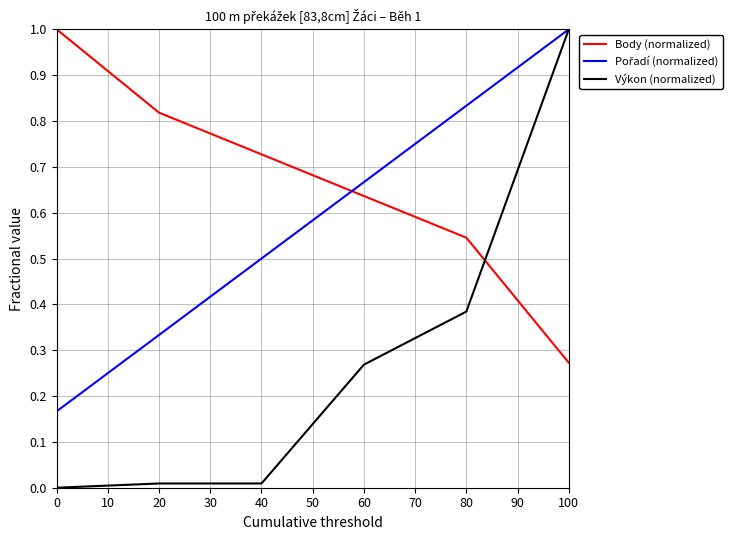

Where is Body (normalized) nearest to the value 0?

100